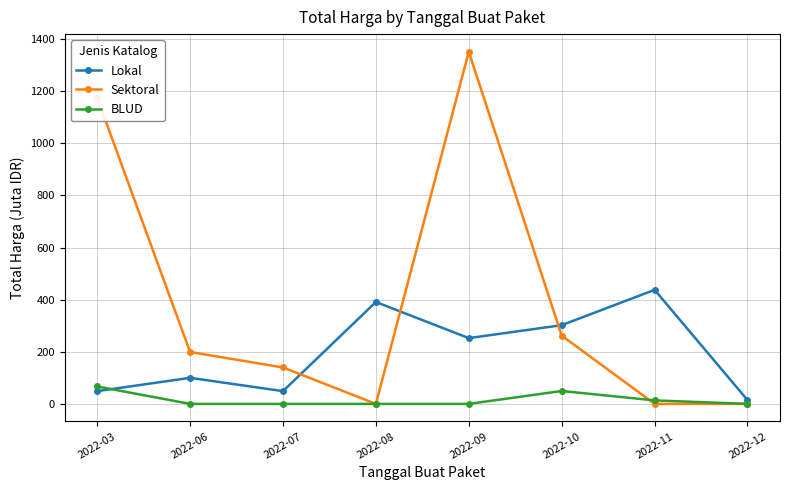

In Lokal, how many points are higher than both neighbors (excluding endpoints)?

3